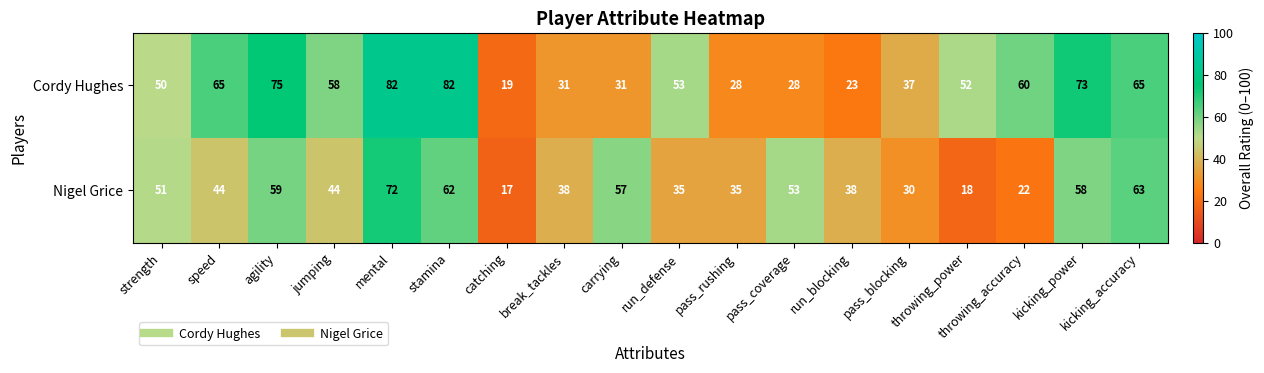

The Nigel Grice series shows 41 at mental. True or false?

False